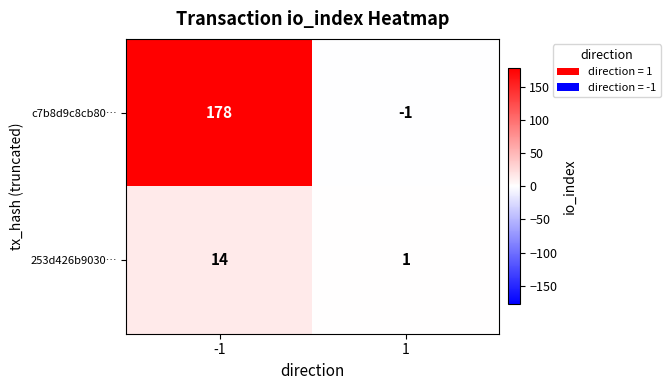

The 253d426b9030… series shows 1 at 1. True or false?

True